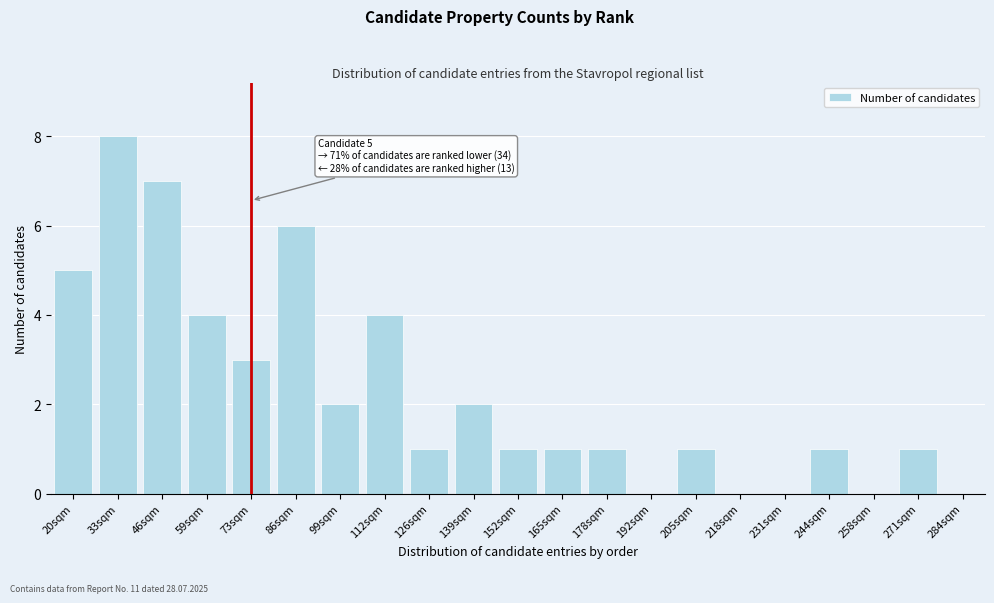

Reading left to right, list all the values displayed in this chart.

20sqm=5	33sqm=8	46sqm=7	59sqm=4	73sqm=3	86sqm=6	99sqm=2	112sqm=4	126sqm=1	139sqm=2	152sqm=1	165sqm=1	178sqm=1	192sqm=0	205sqm=1	218sqm=0	231sqm=0	244sqm=1	258sqm=0	271sqm=1	284sqm=0